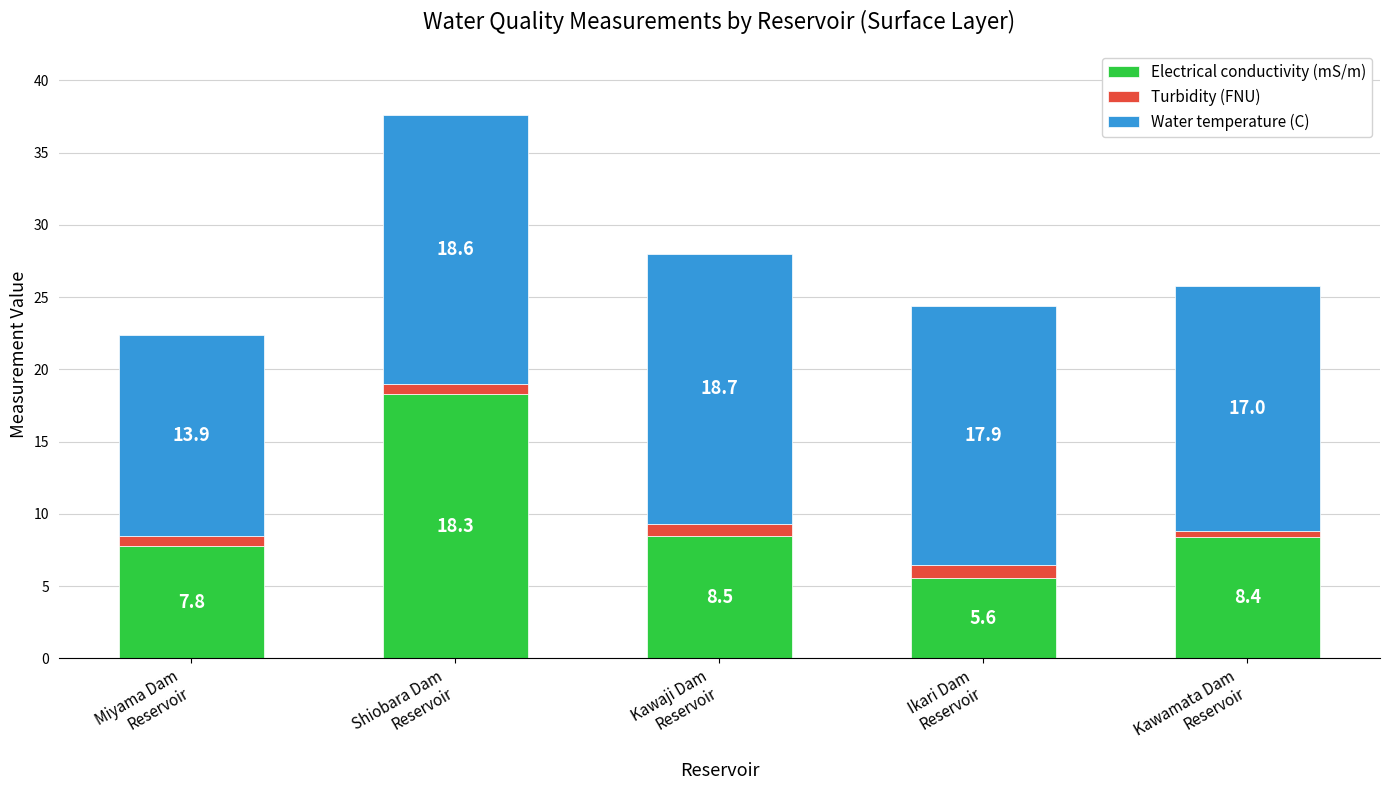

What is the highest value of the Electrical conductivity (mS/m) series?

18.3